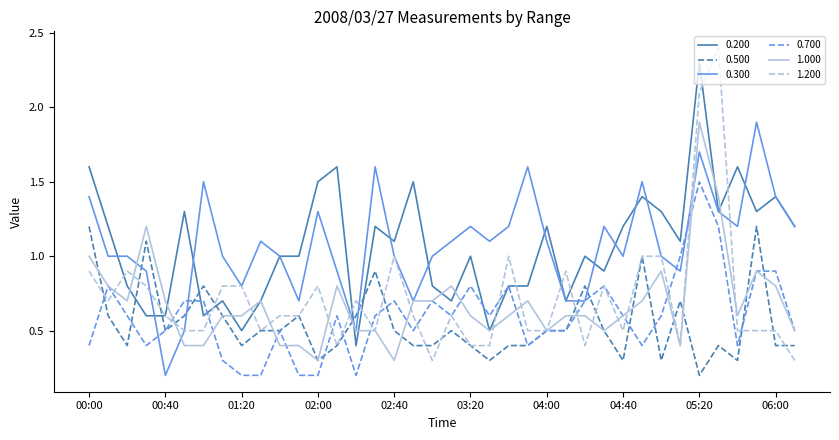

What are all the series names shown in the legend?

0.200, 0.500, 0.300, 0.700, 1.000, 1.200